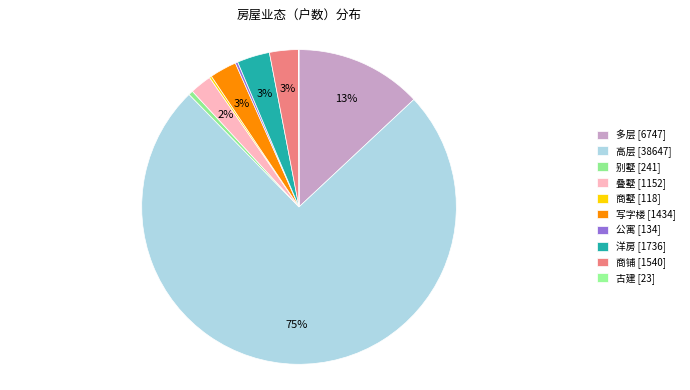

Which category has the biggest portion of the pie?

高层